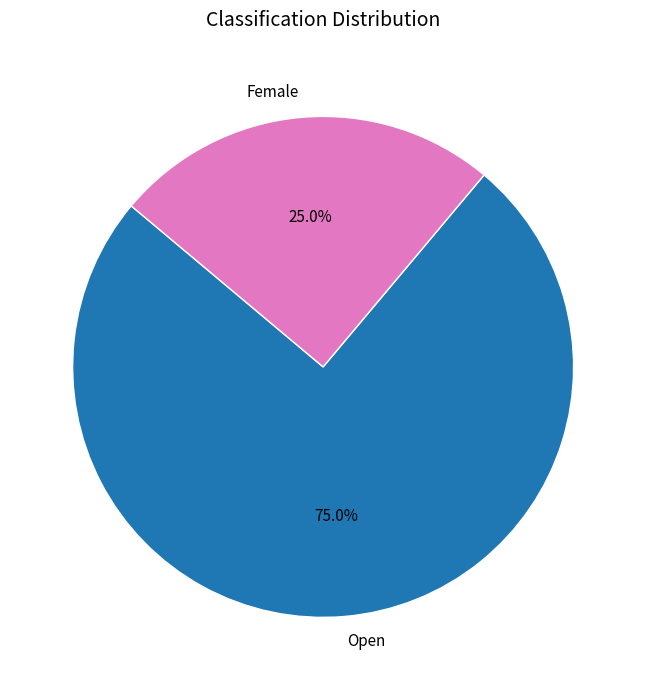

The Open slice represents 75% of the pie. True or false?

True